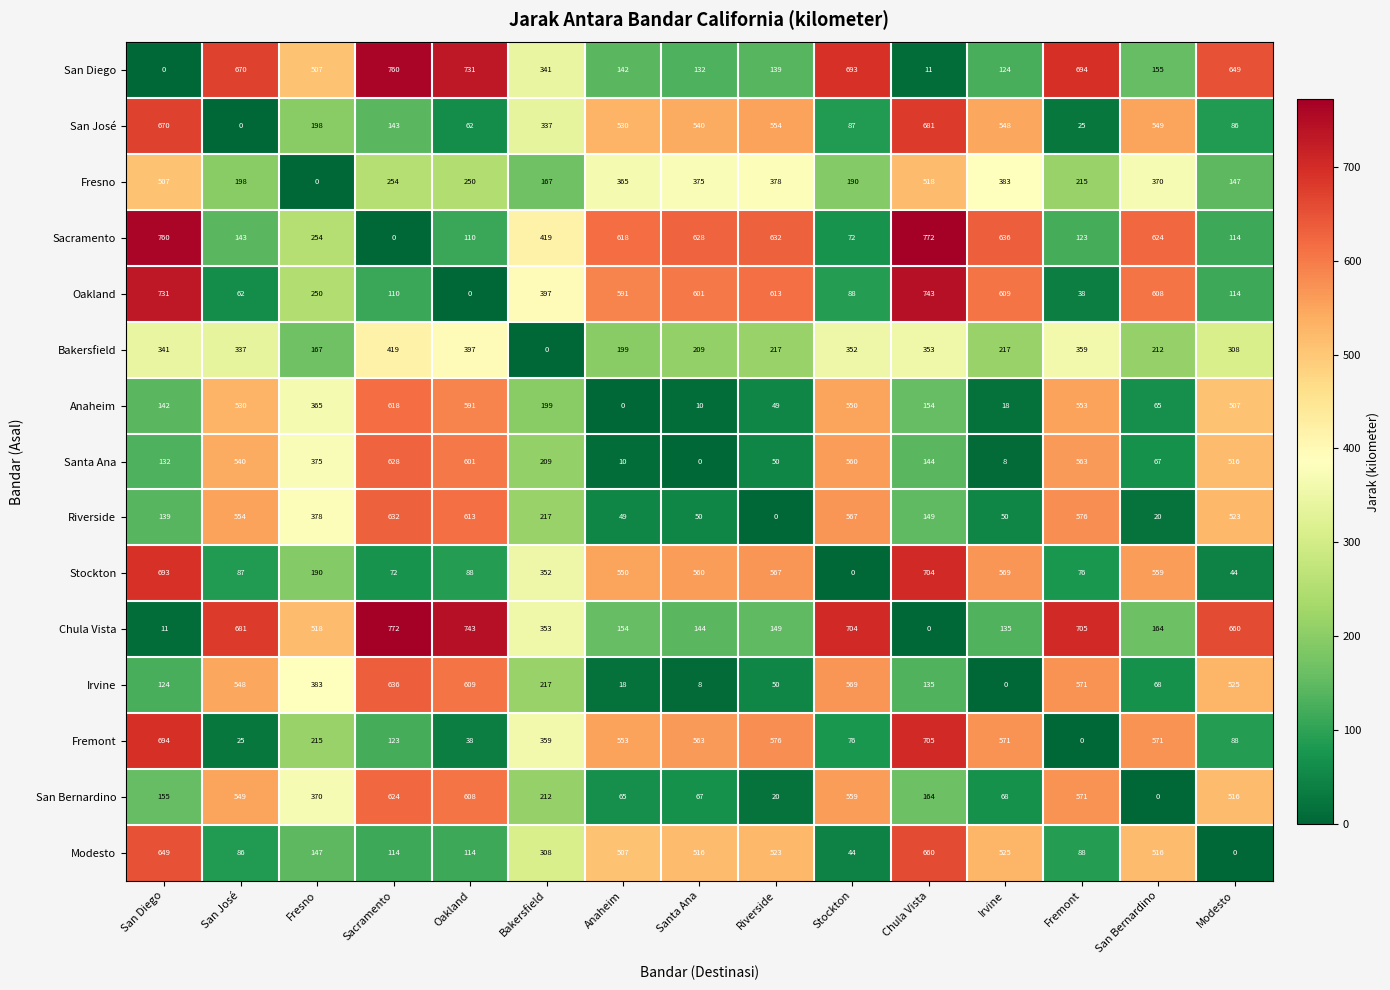

Rank the categories by San Diego value from highest to lowest.

Sacramento, Oakland, Fremont, Stockton, San José, Modesto, Fresno, Bakersfield, San Bernardino, Anaheim, Riverside, Santa Ana, Irvine, Chula Vista, San Diego